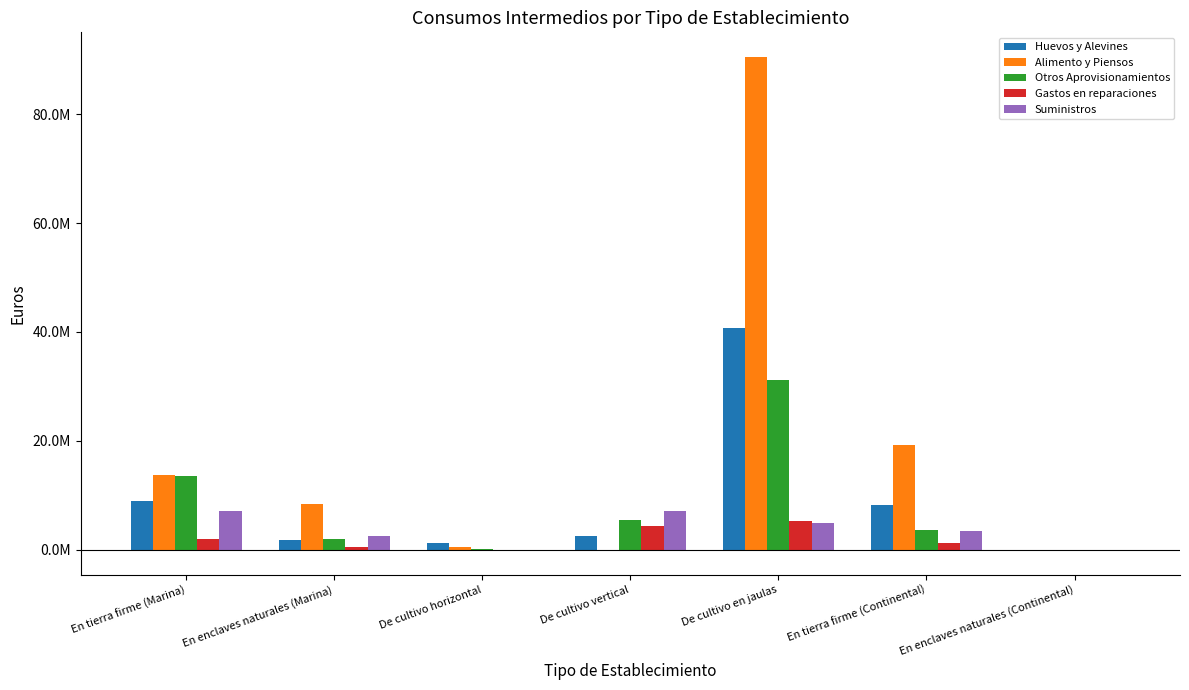

Is it true that Gastos en reparaciones equals 863.9 at En enclaves naturales (Continental)?

False